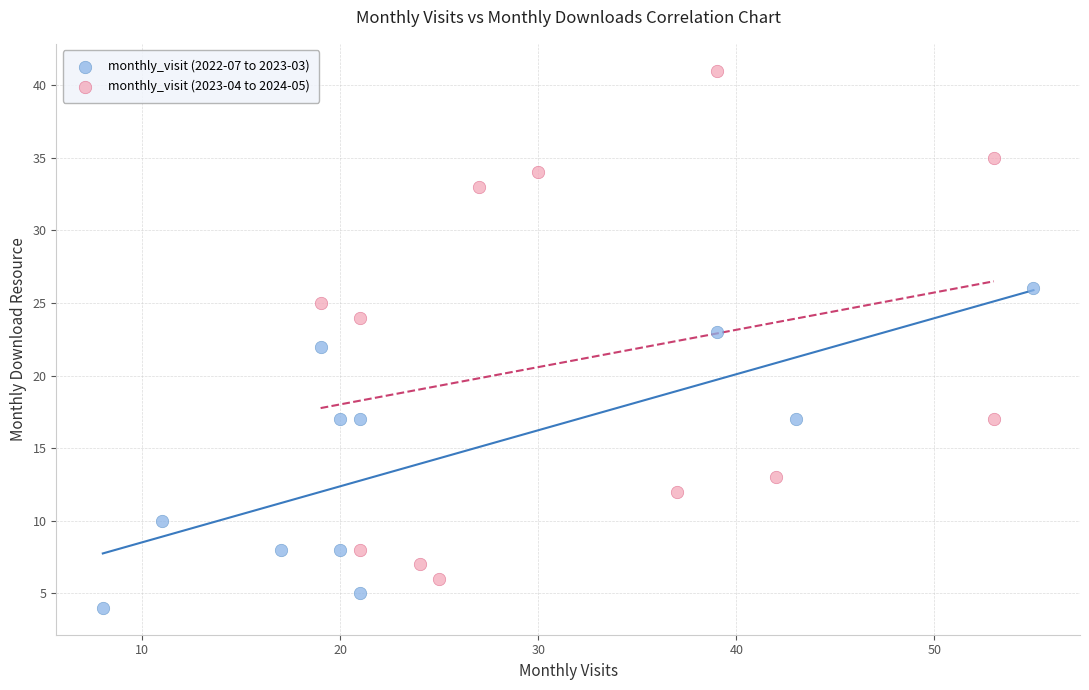

What are all the series names shown in the legend?

monthly_visit (2022-07 to 2023-03), monthly_visit (2023-04 to 2024-05)